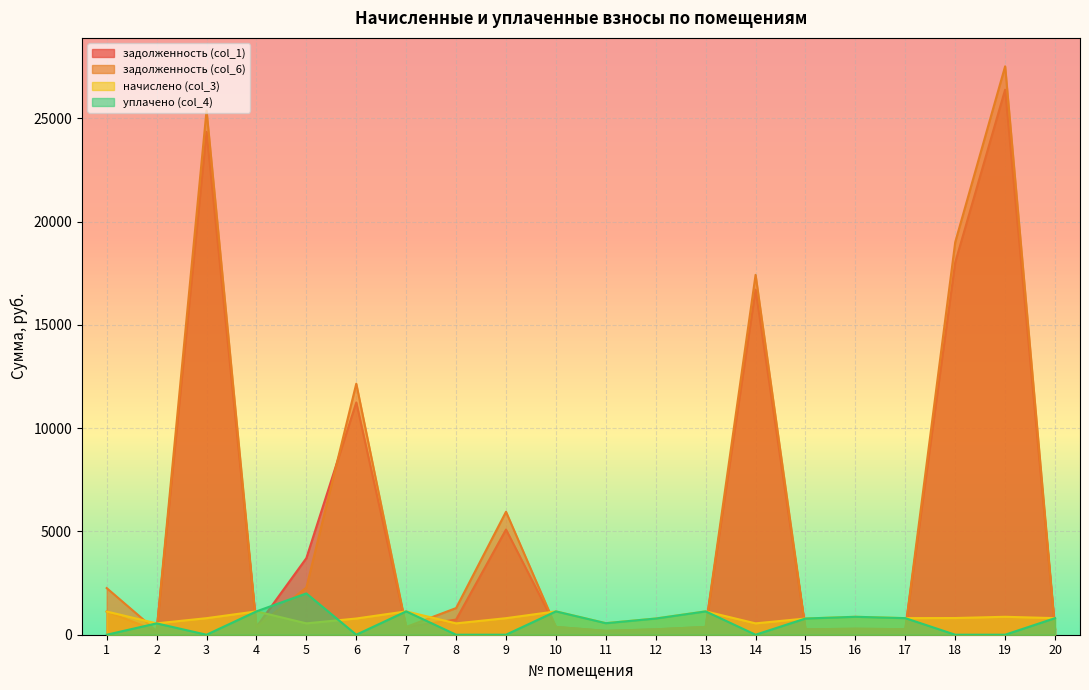

Which series changed the most between 17 and 18?

задолженность (col_6)